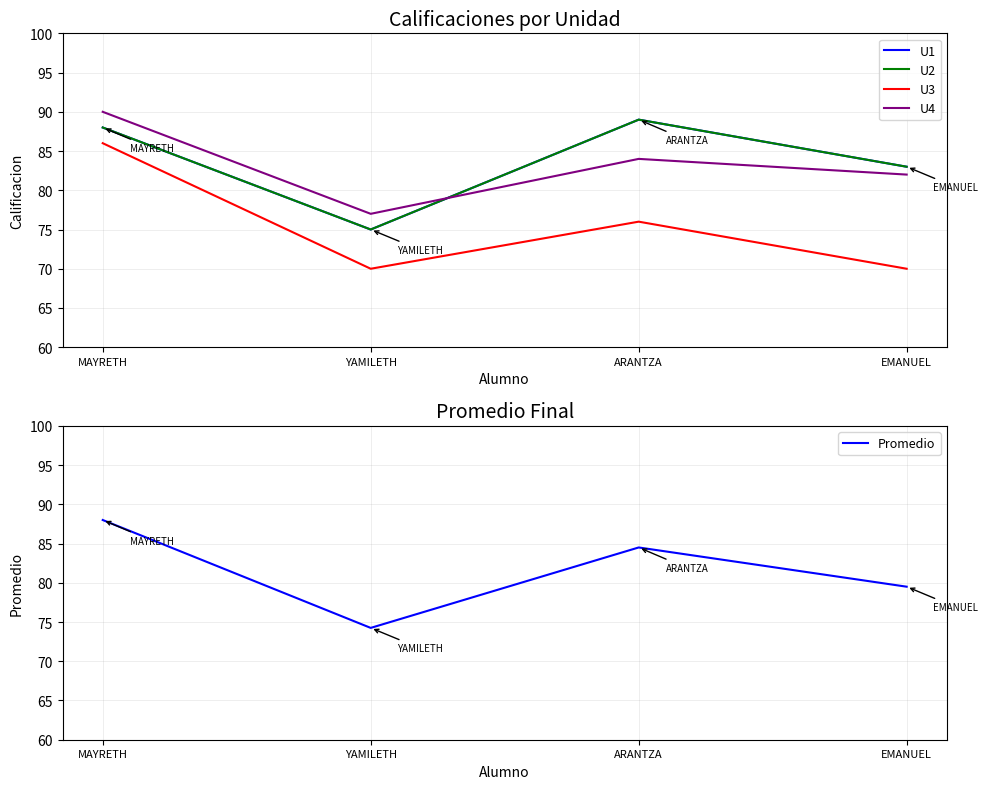

At which label does U4 first exceed 84?

MAYRETH